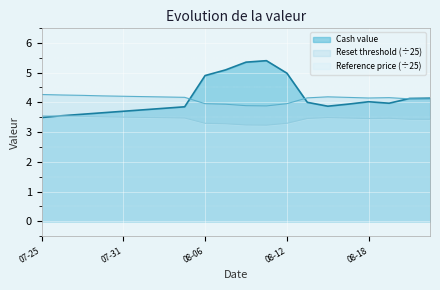

Where is Reference price nearest to the value 3?

2025-08-11